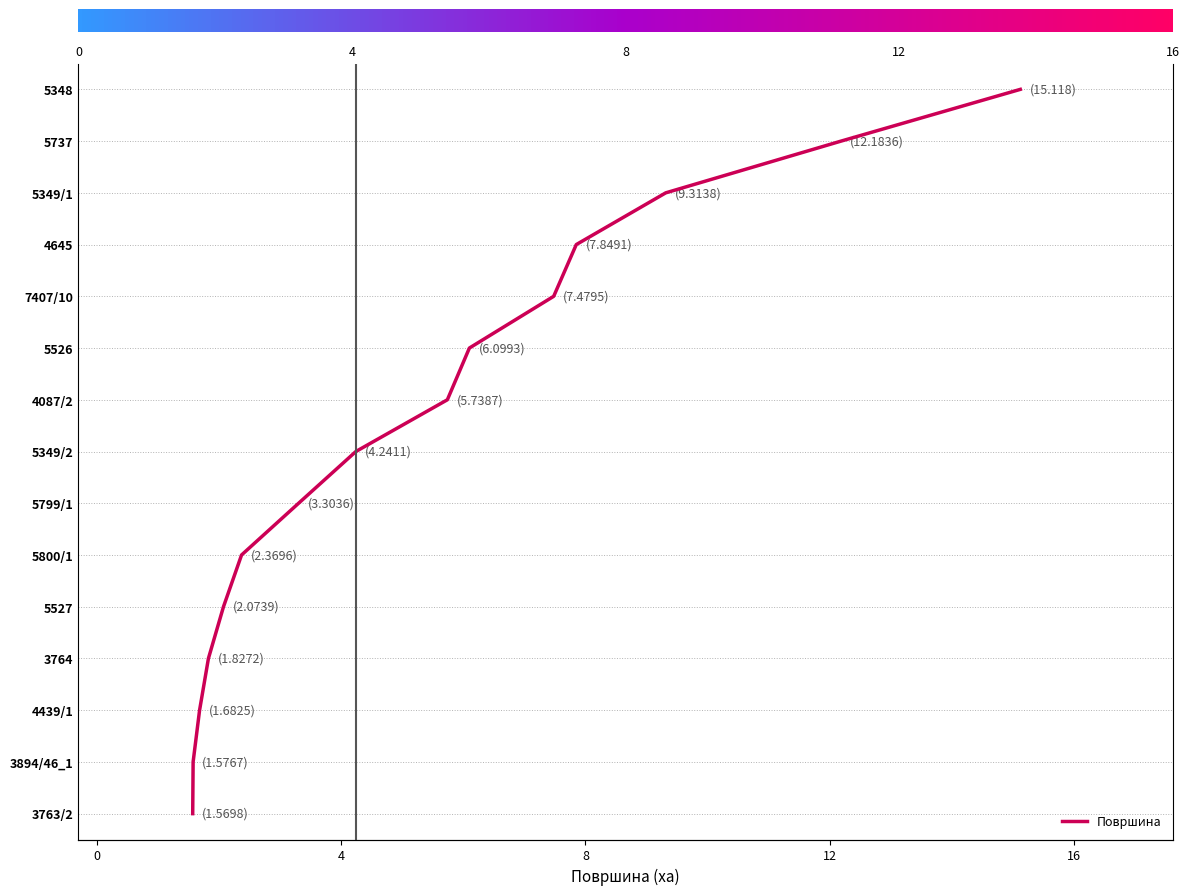

How many lines are shown in the chart?

1